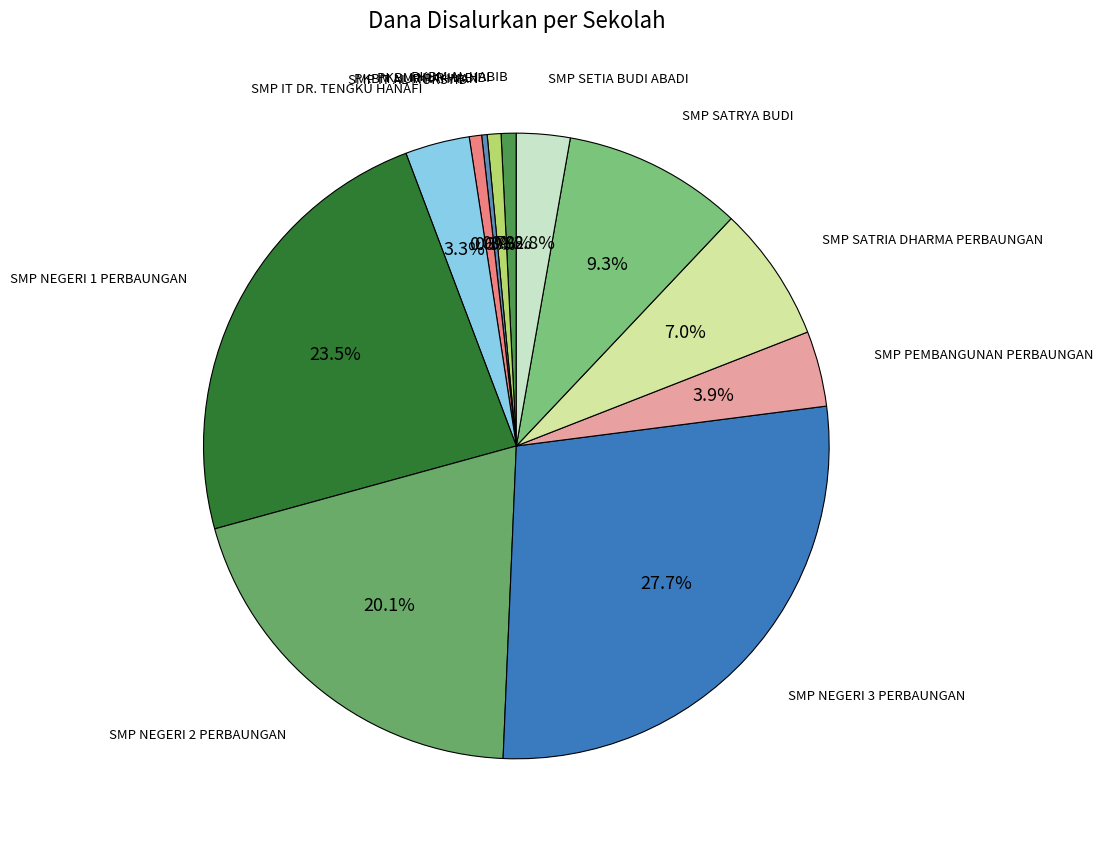

Count the number of slices in the pie.

12